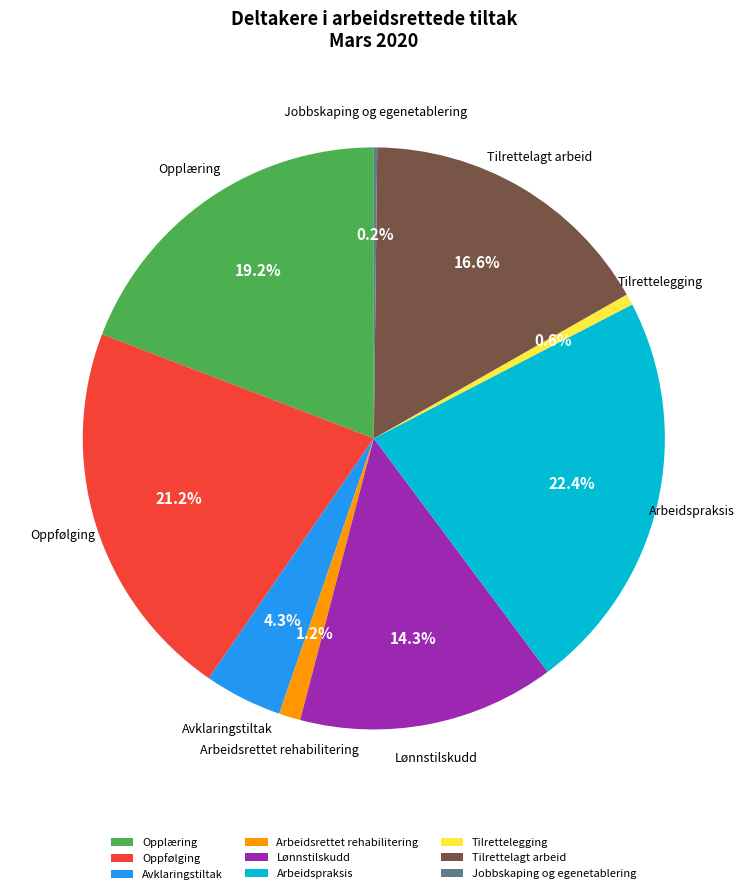

What is the ratio of the value at Oppfølging to the value at Arbeidspraksis?

0.9